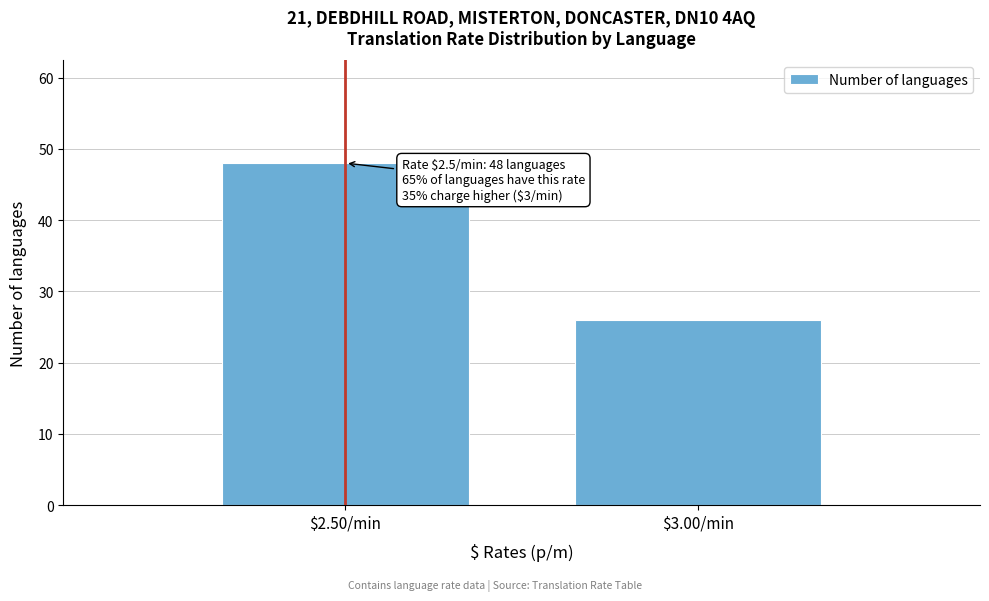

Reading right to left, transcribe all the data shown in this chart.

26	48